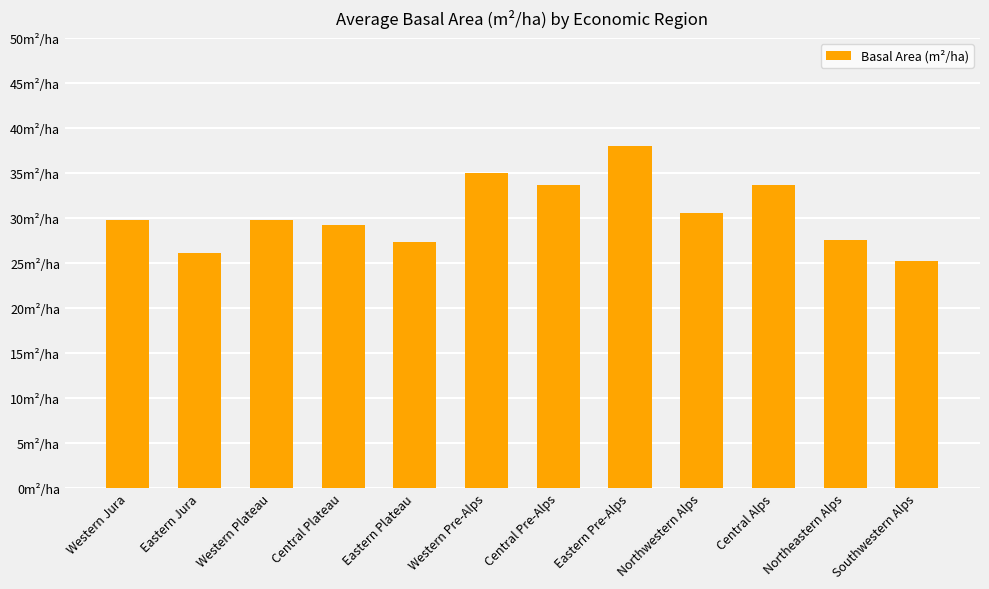

What is the ratio of the value at Eastern Pre-Alps to the value at Western Plateau?

1.3